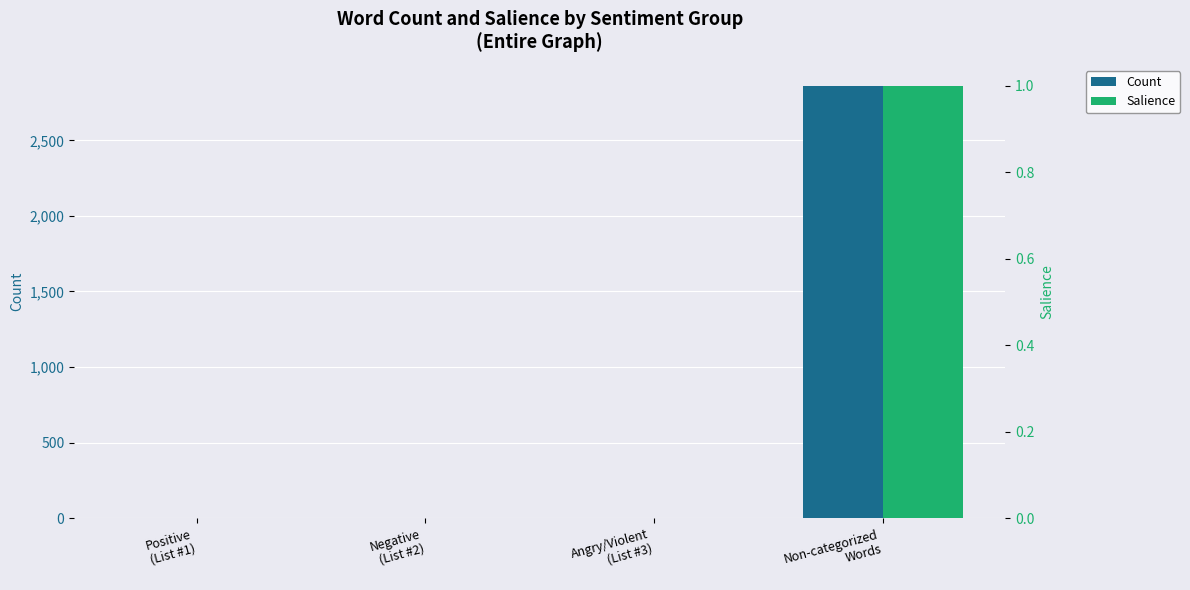

The value of Salience at Positive
(List #1) is 0.0. True or false?

False